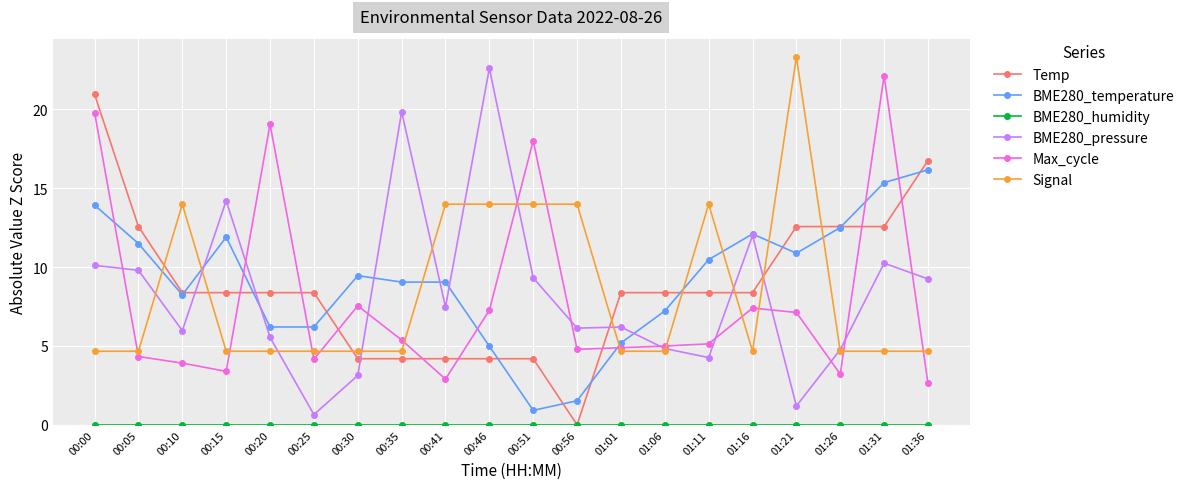

What is the difference between the highest and lowest values at 00:46?

22.6